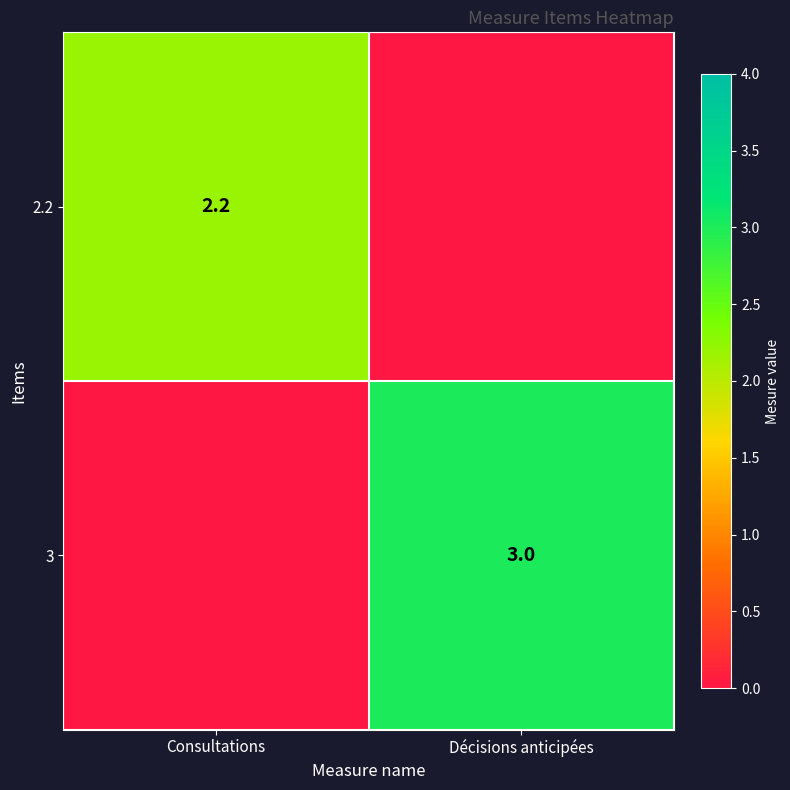

The value of 3 at Décisions anticipées is 4.2. True or false?

False